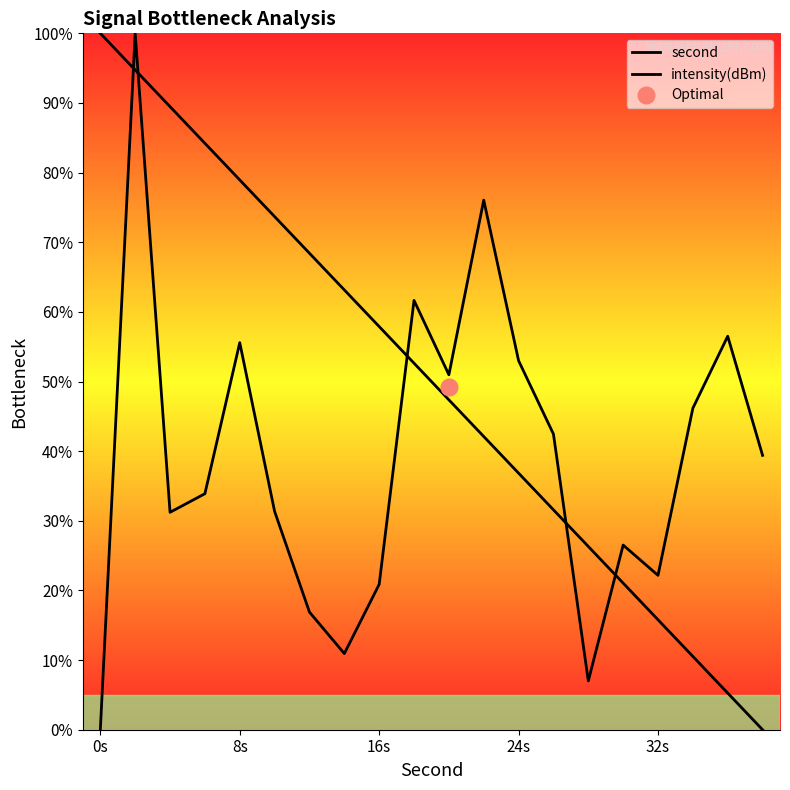

At which label does intensity(dBm) reach its minimum?

0s